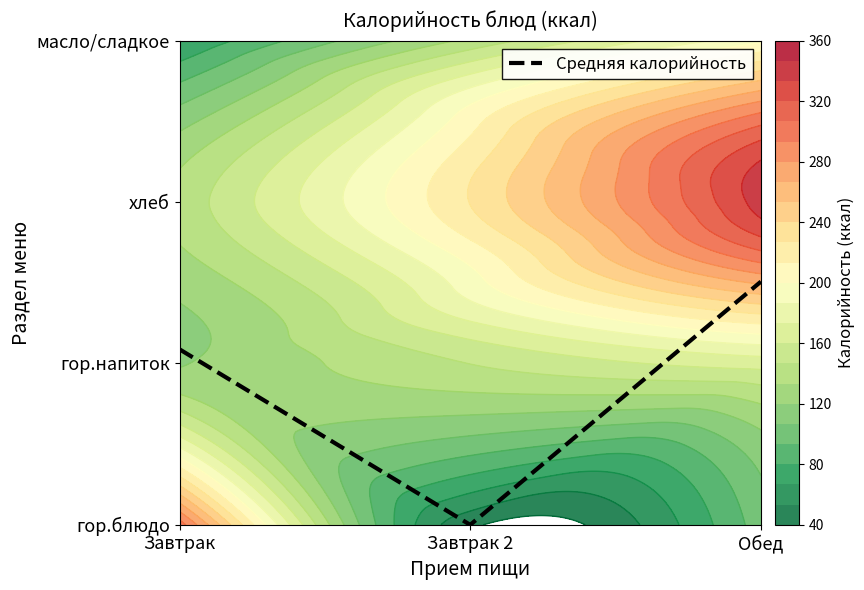

Reading left to right, transcribe all the data shown in this chart.

1.1	0.0	1.5